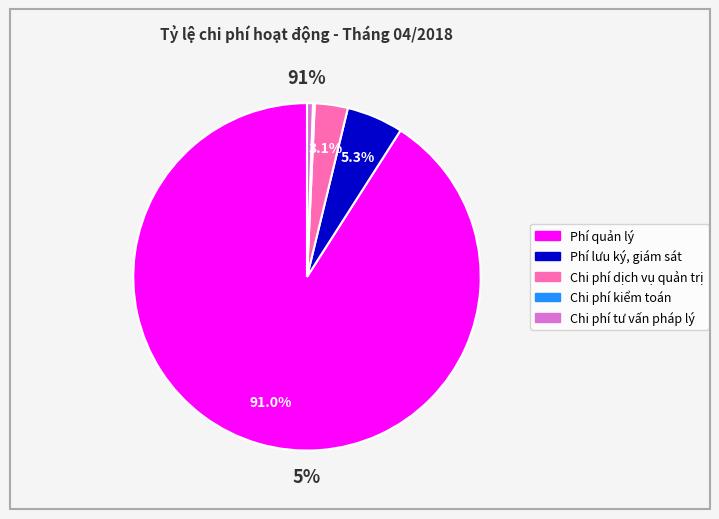

Which category accounts for the majority?

Tỷ lệ phí quản lý